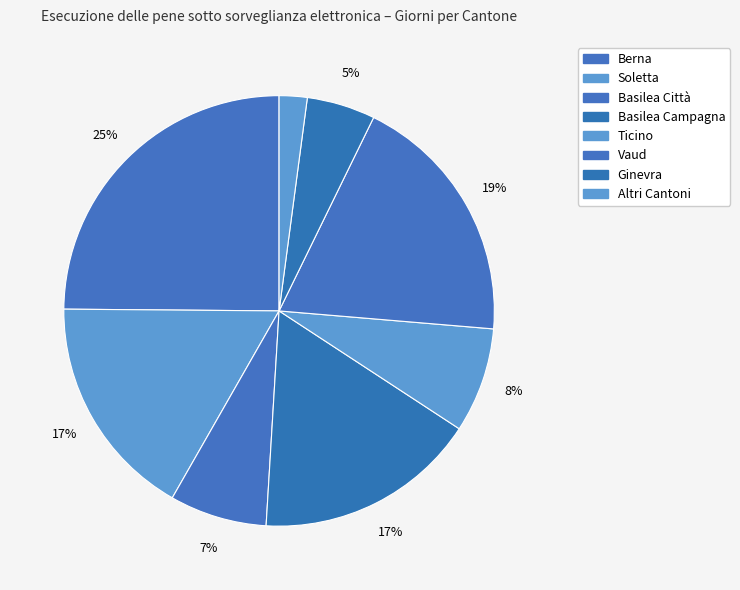

Which slice is the smallest?

Altri Cantoni